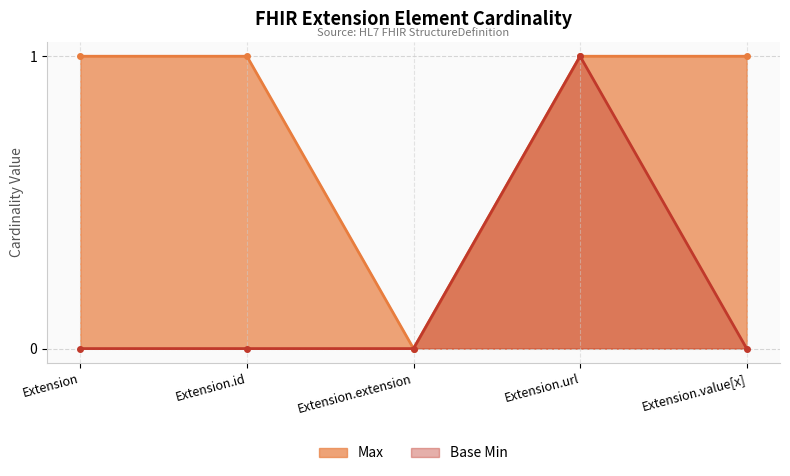

Which series has the widest spread of values?

Max